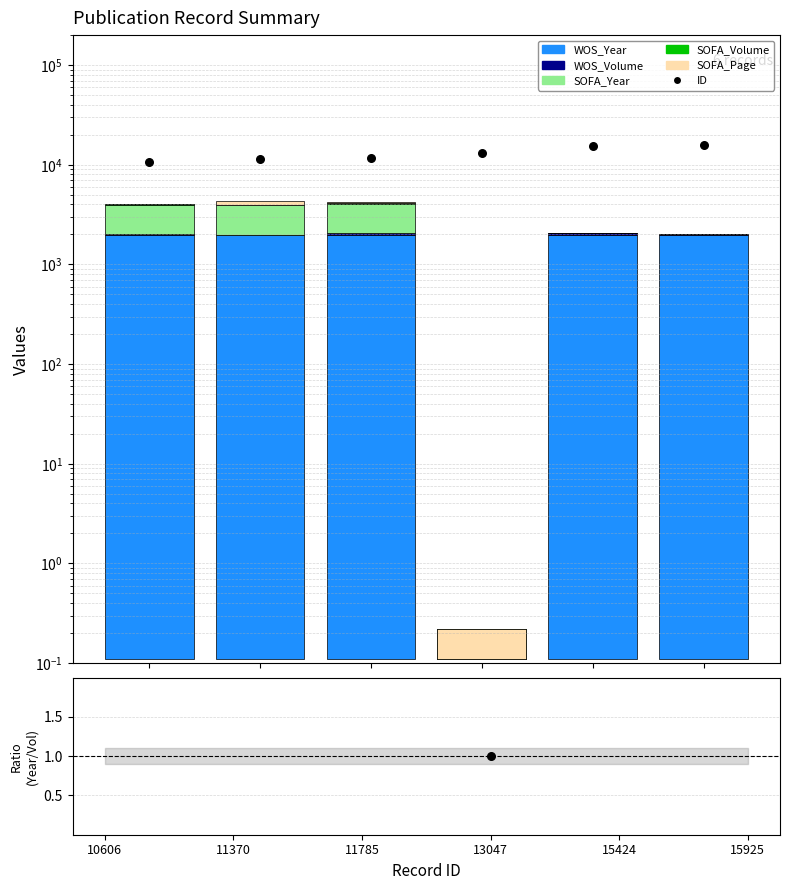

Which series reaches the maximum Y coordinate?

ID